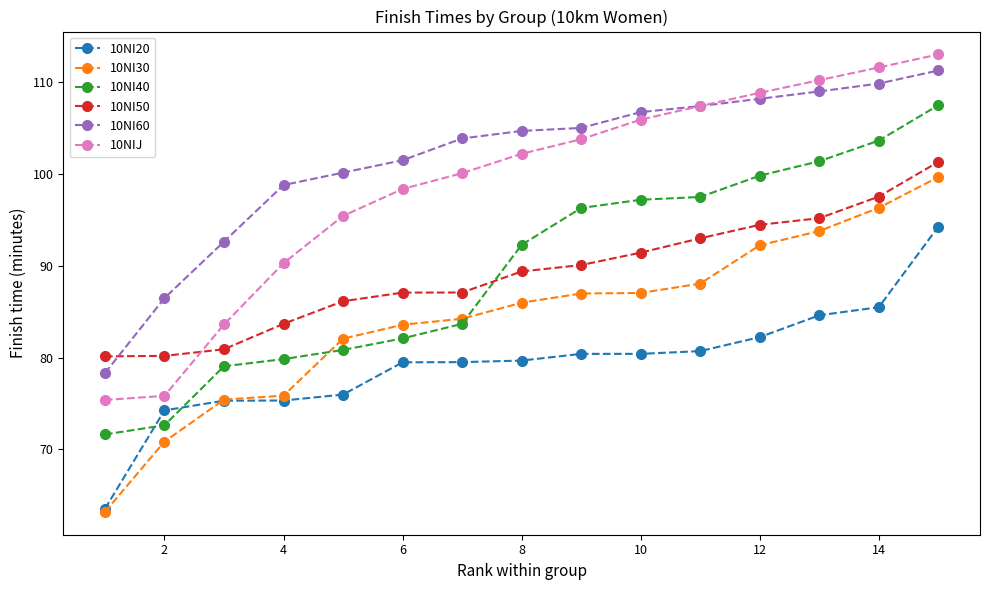

True or false: 10NI60 and 10NI50 cross at least once.

True